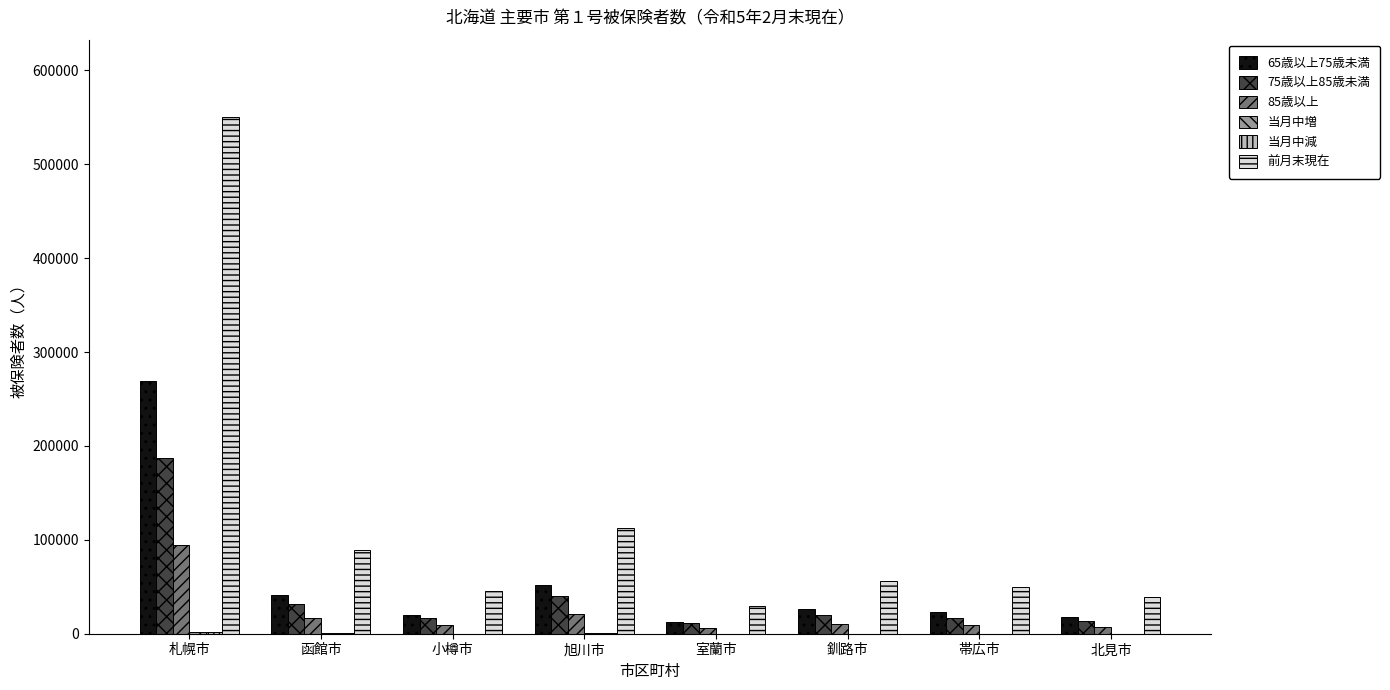

The 85歳以上 series shows 170294 at 札幌市. True or false?

False